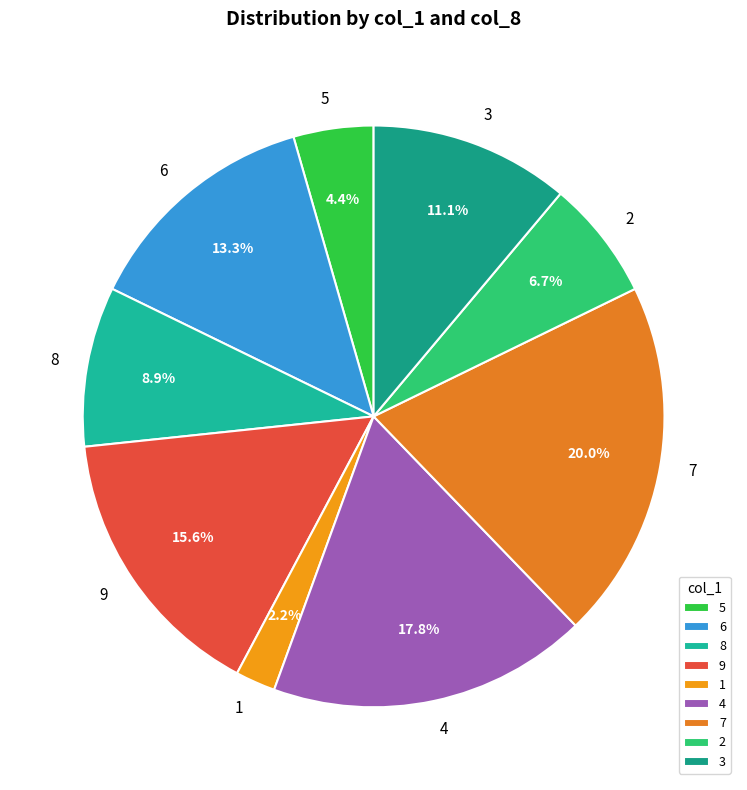

Which has a higher value, 9 or 2?

9